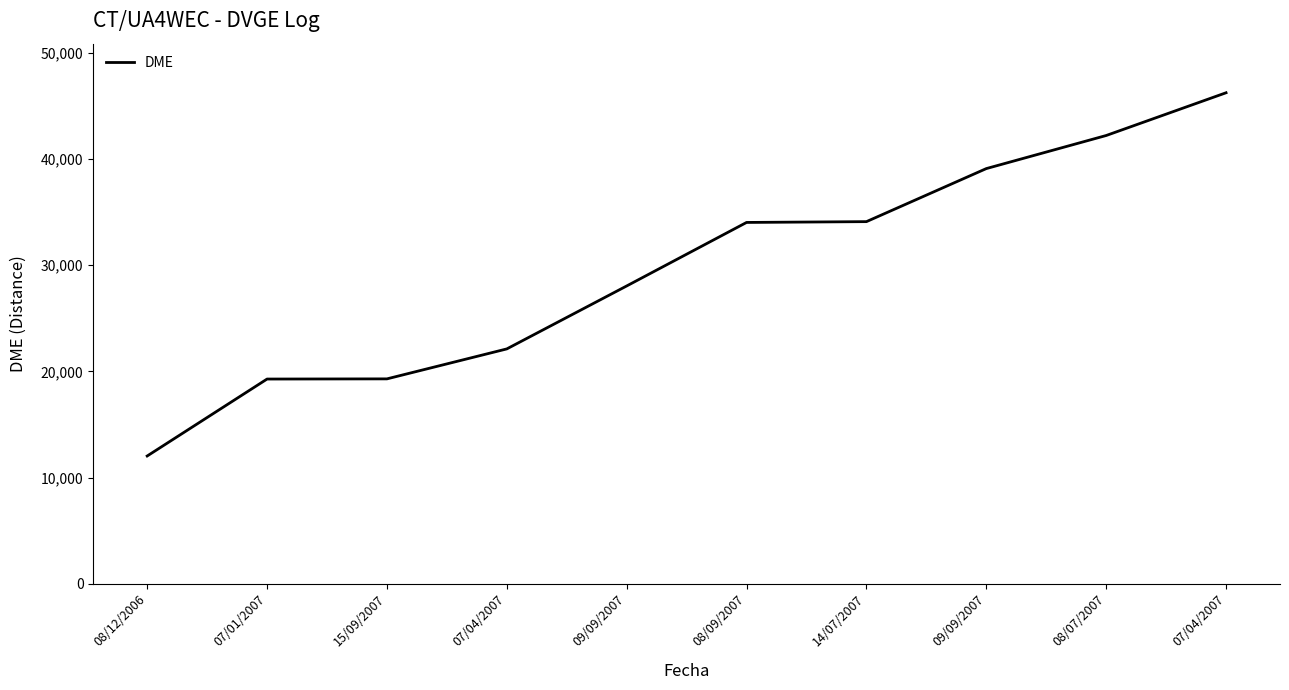

Rank the categories by value from lowest to highest.

08/12/2006, 07/01/2007, 15/09/2007, 07/04/2007, 09/09/2007, 08/09/2007, 14/07/2007, 09/09/2007, 08/07/2007, 07/04/2007